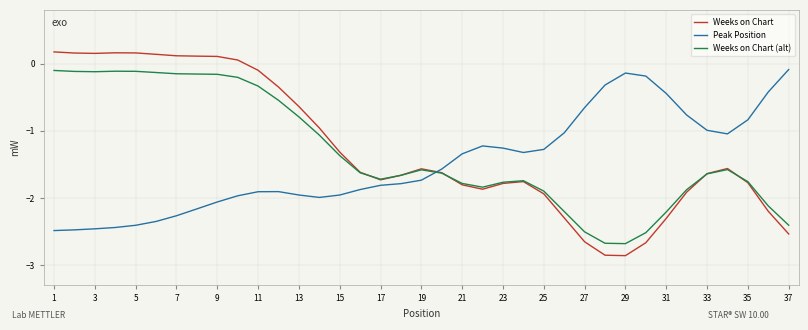

True or false: Weeks on Chart (alt) and Peak Position cross at least once.

True